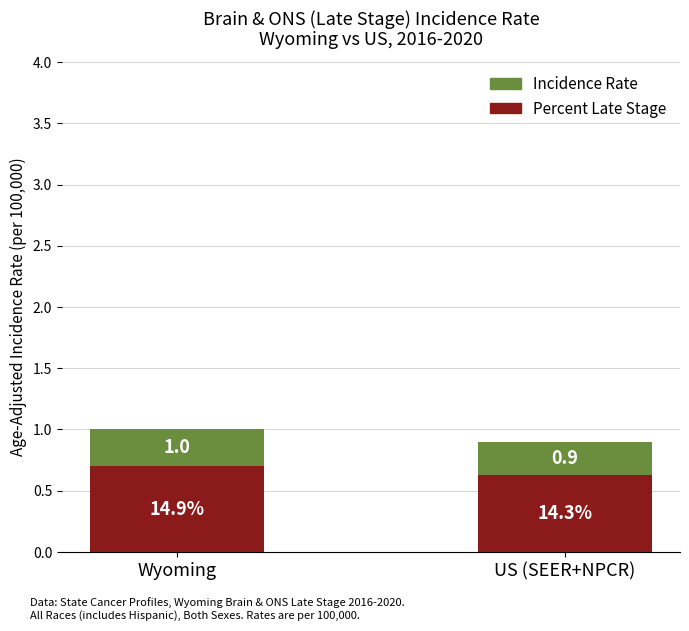

How many bars are there in total?

2